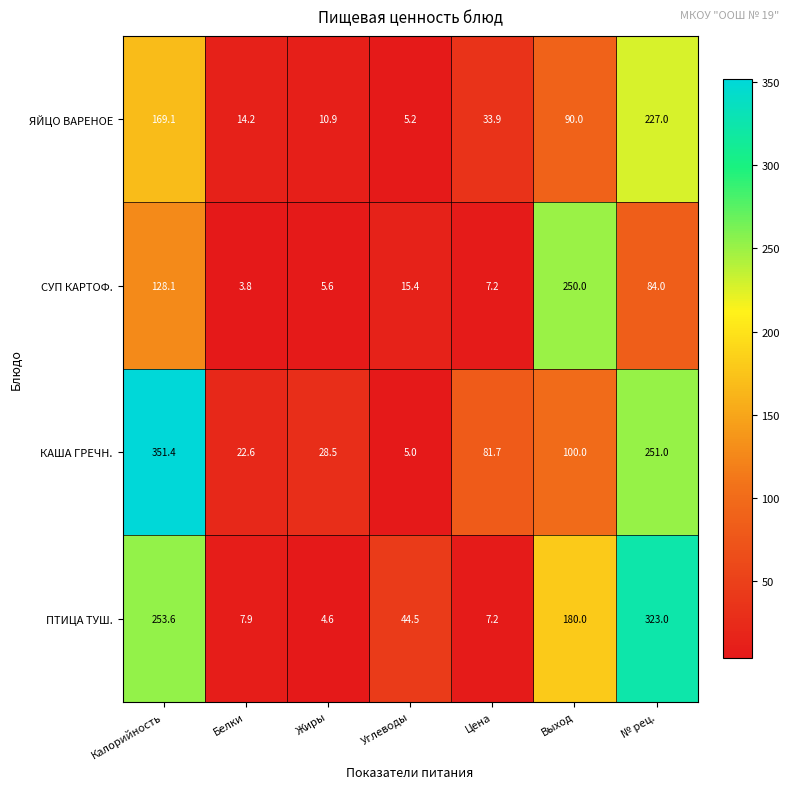

At which category is the sum across all series the highest?

Калорийность